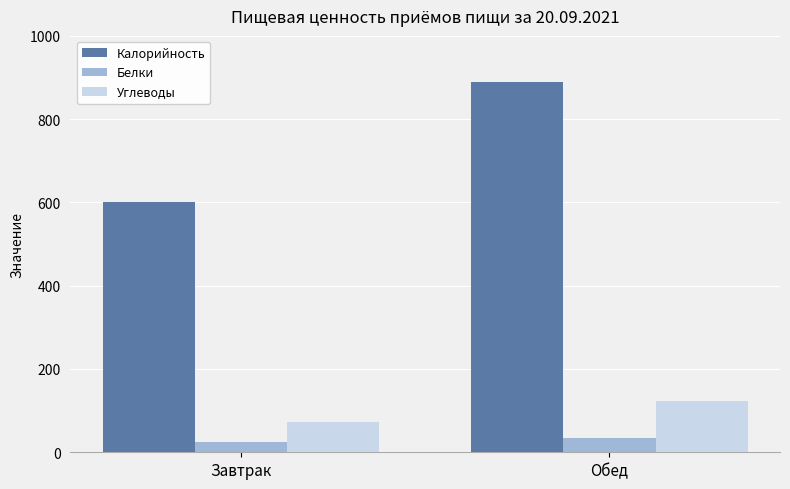

What is the minimum value for Калорийность?

600.7